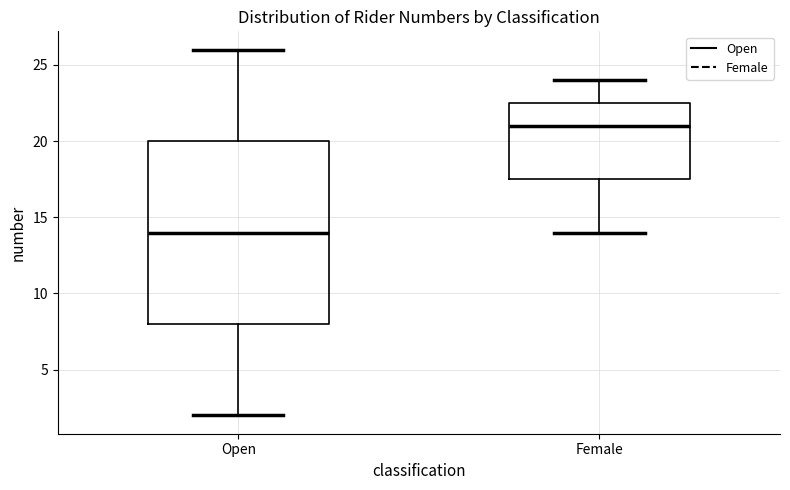

Reading left to right, read every box against the y-axis: the position of its median line, the range the box covers, and the ends of its whiskers. The values are not printed on the chart, so give them approximately, as read against the axis.

Open: median 14.0, box 8.0 to 20.0, whiskers 2.0 to 26.0
Female: median 21.0, box 17.5 to 22.5, whiskers 14.0 to 24.0